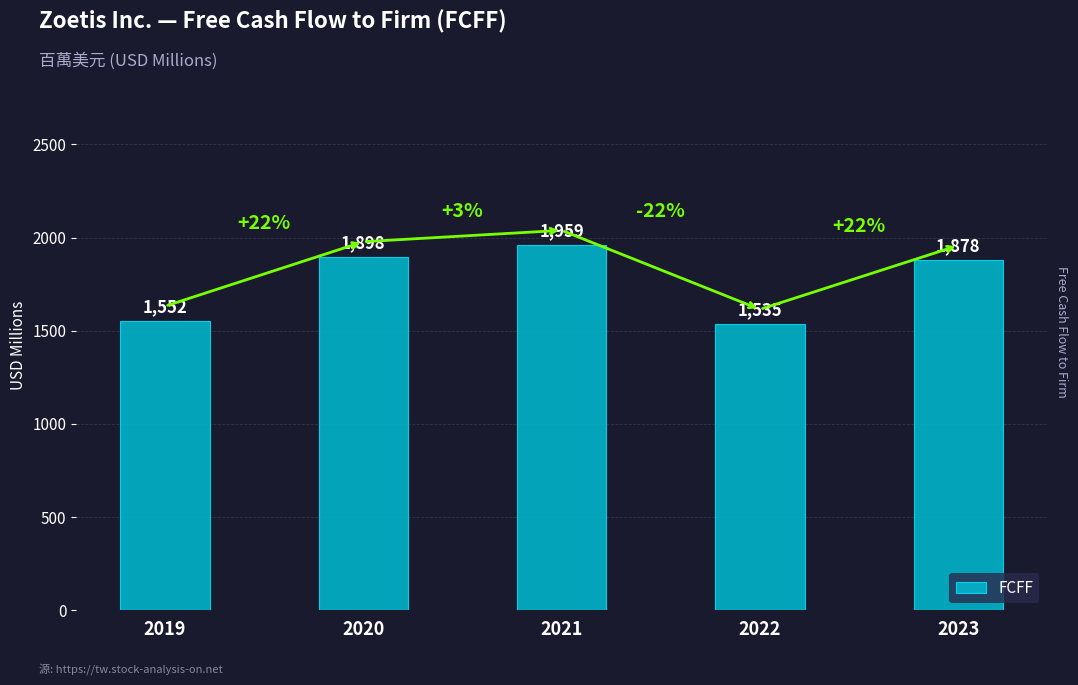

How many data points are less than 1878?

2